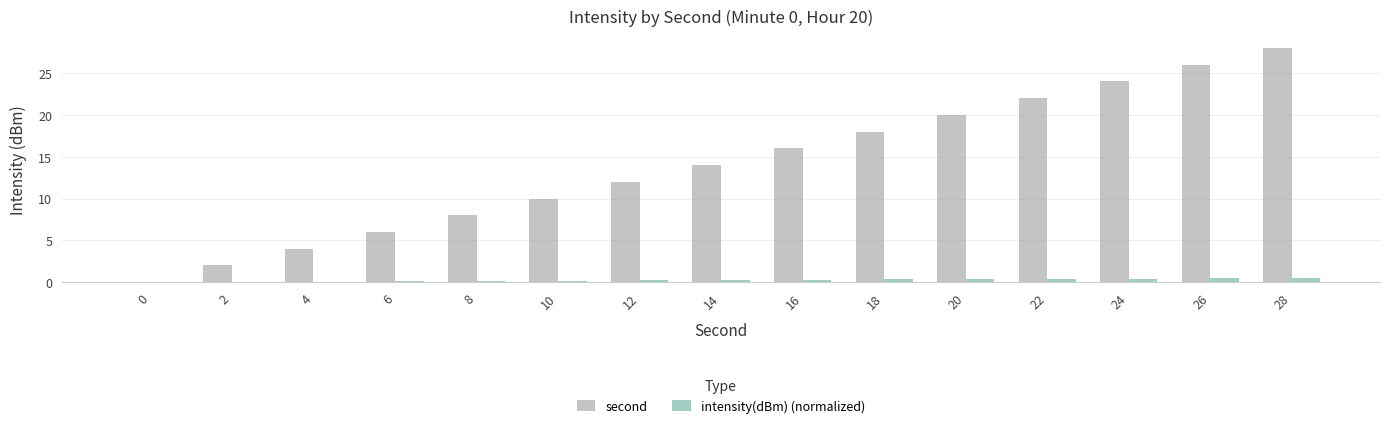

At which label does second reach its peak?

28